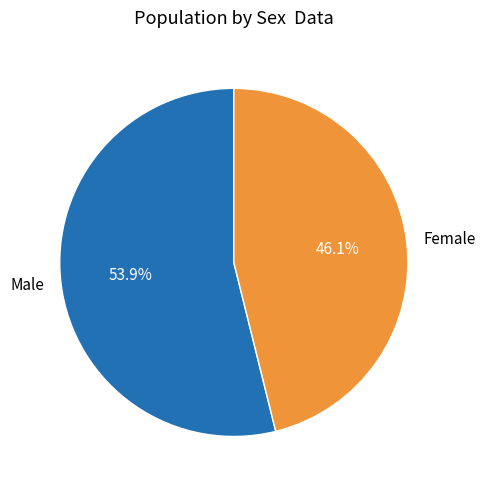

What is the smallest slice in the pie chart?

Female